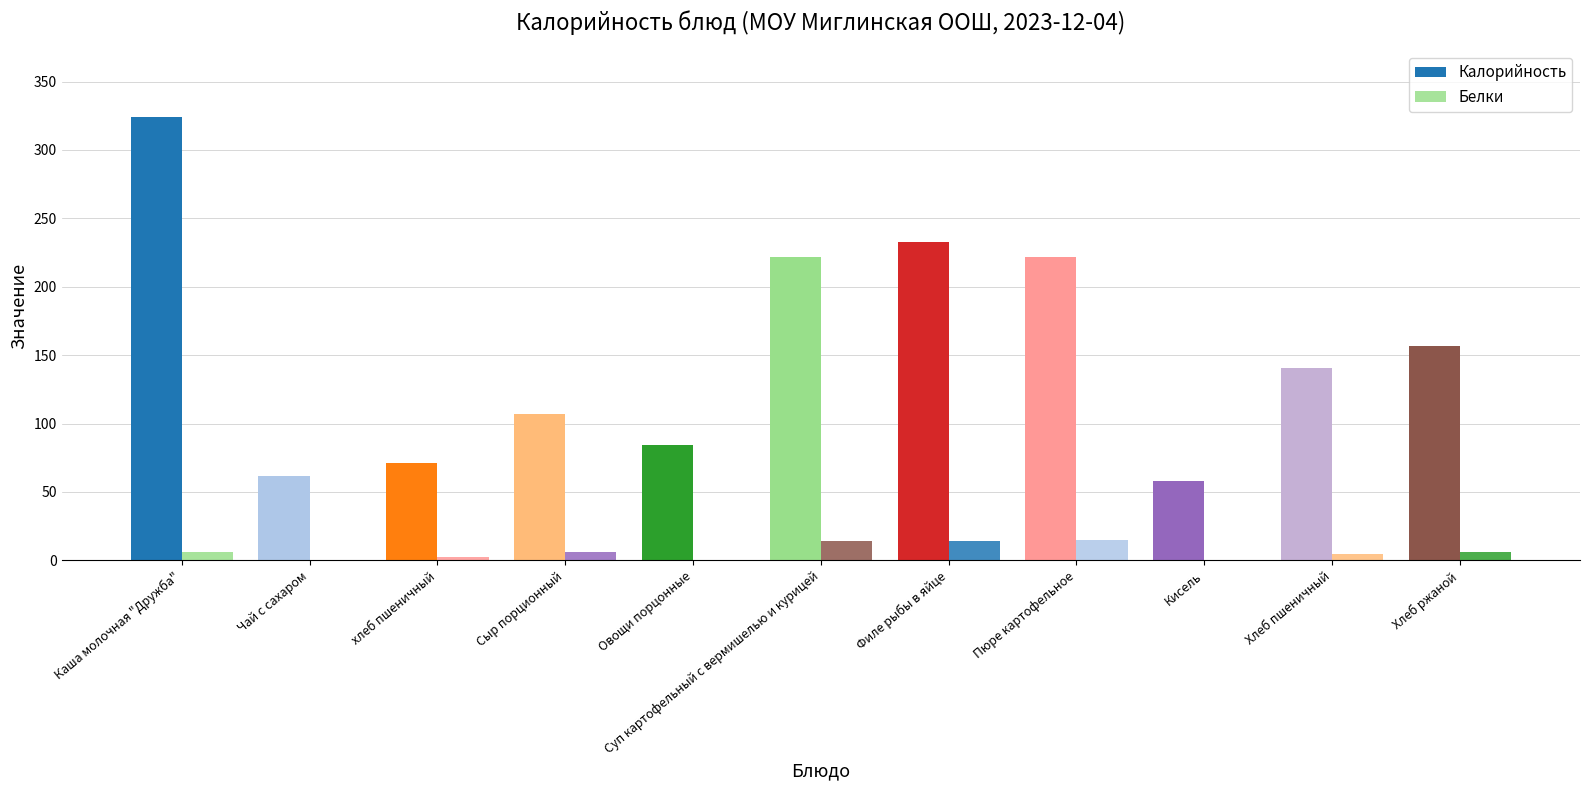

Count the number of categories in the chart.

11